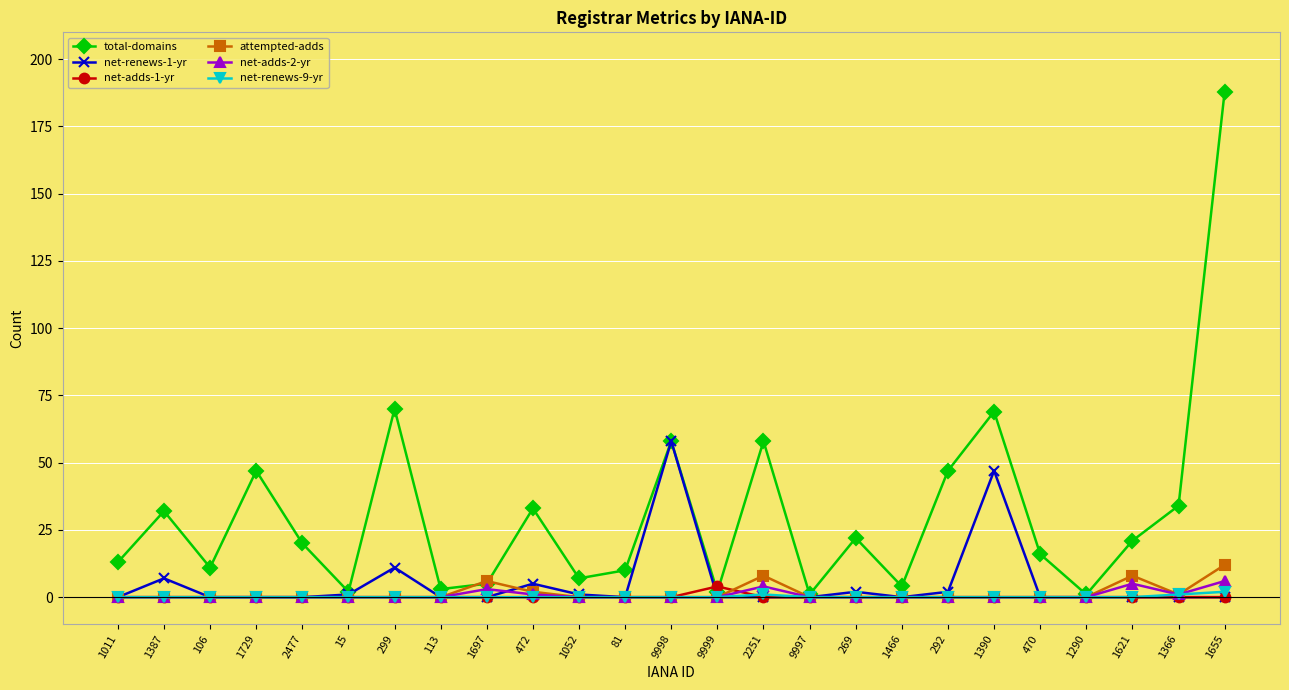

Which series changed the most between 106 and 472?

total-domains